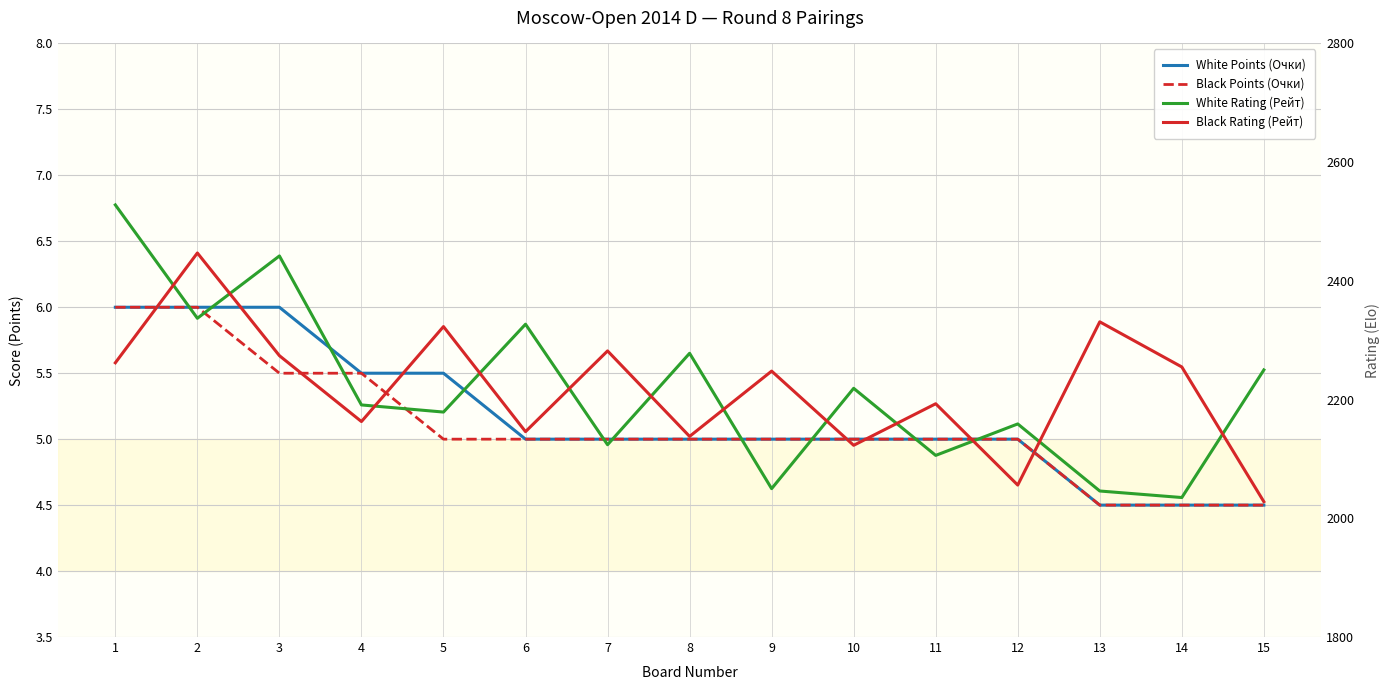

True or false: White Points (Очки) and White Rating (Рейт) intersect in this chart.

False